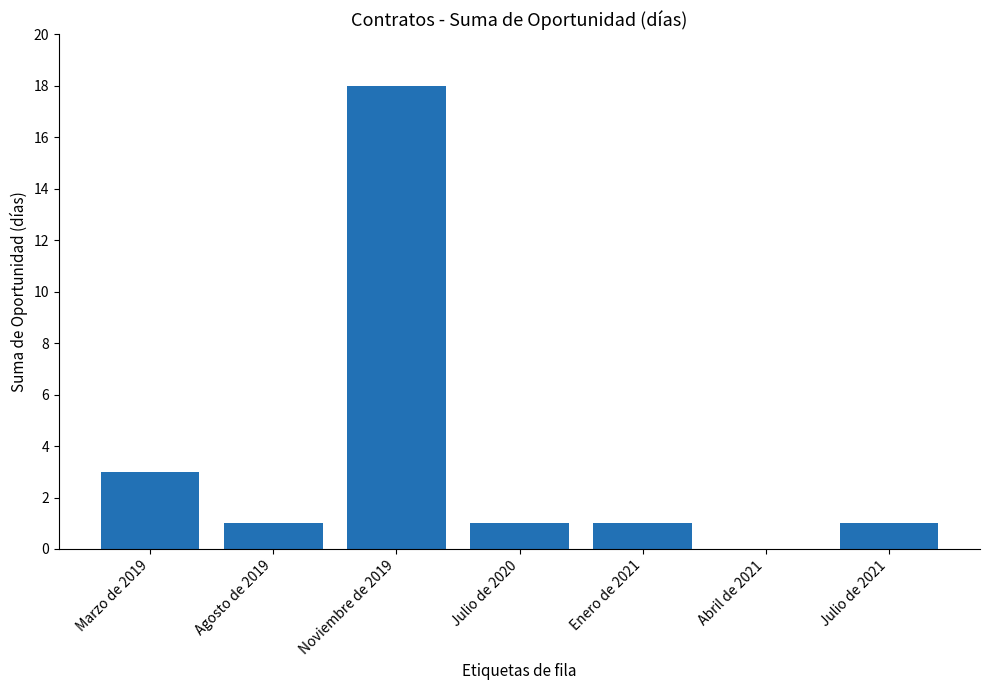

Are the bars horizontal?

No